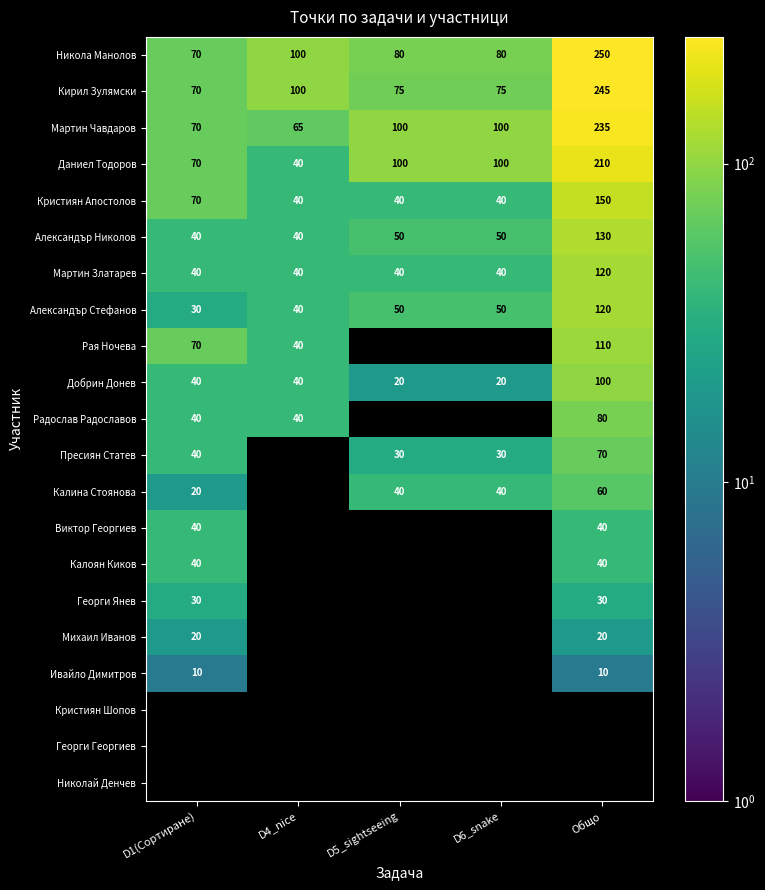

What is the sum of all Мартин Златарев values?

280